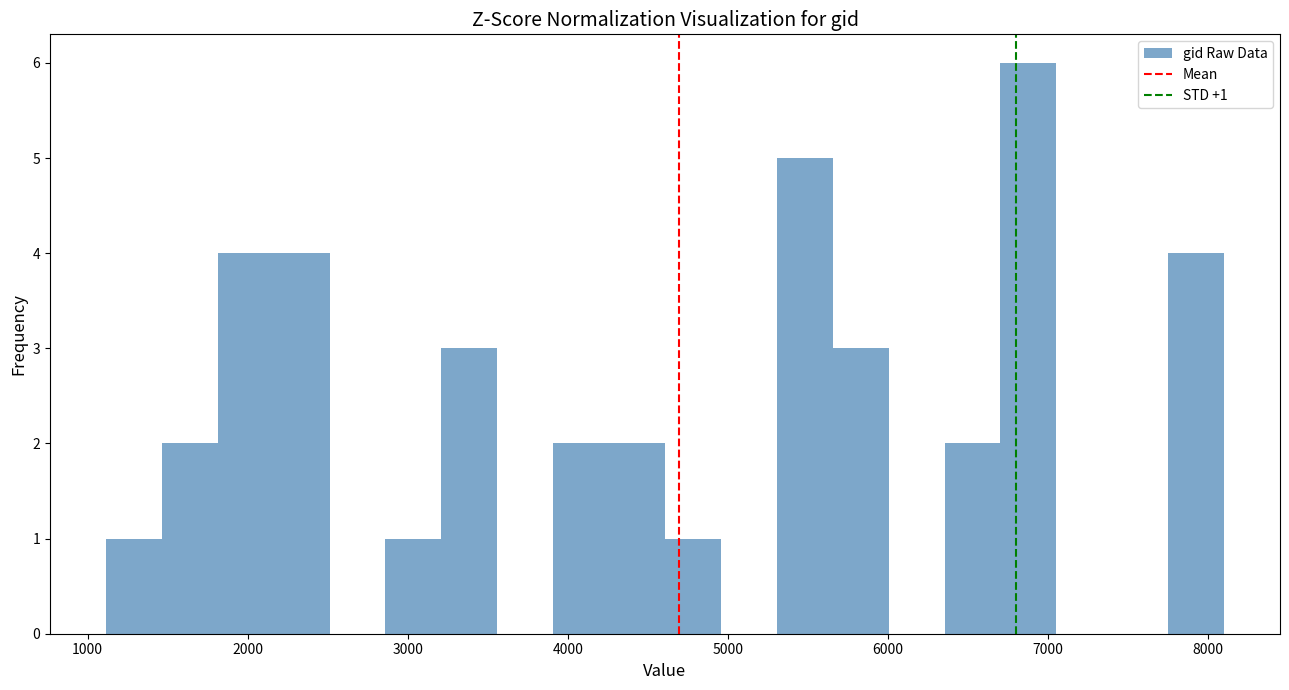

Read against the x-axis, roughly where is the centre of the tallest bar?

6900